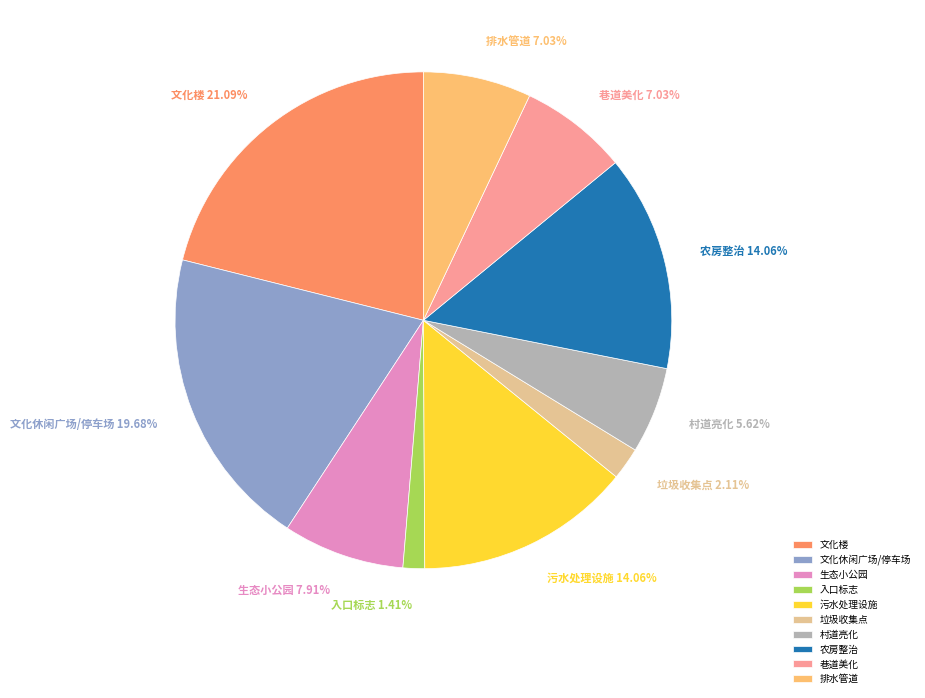

Approximately how many times larger is the value at 农房整治 compared to 文化休闲广场/停车场?

0.7